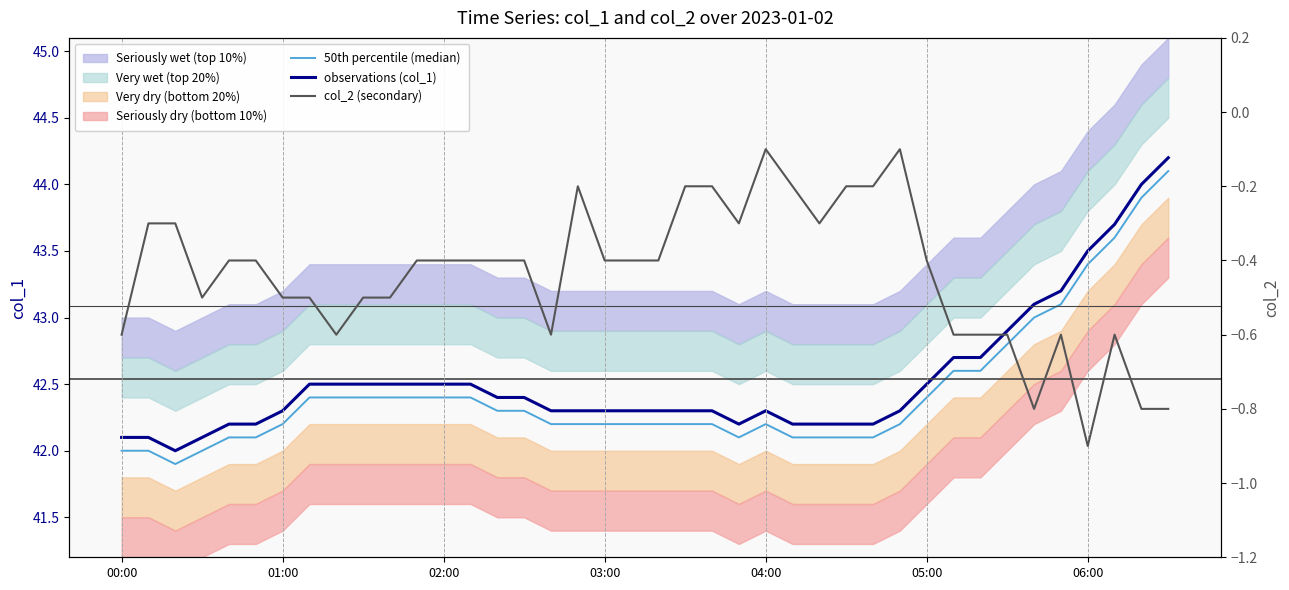

What is the difference between the maximum and minimum values in the col_2 (secondary) series?

0.8